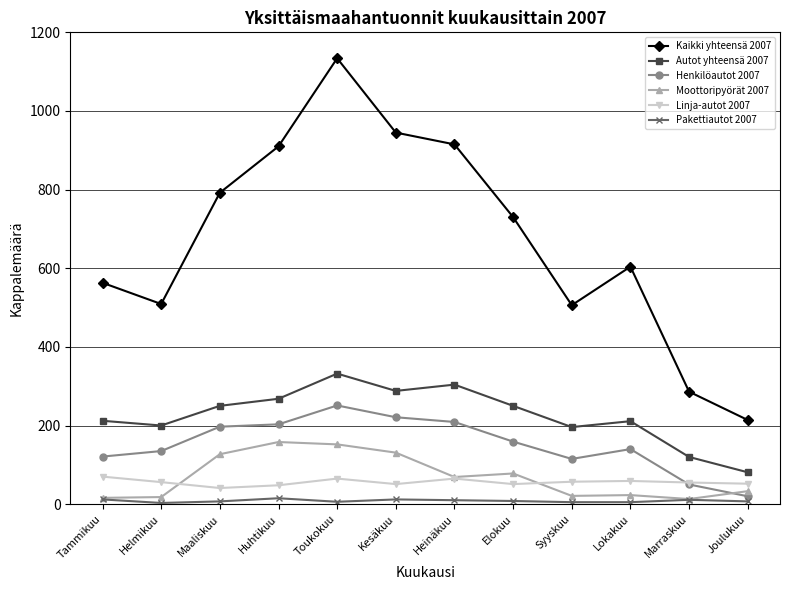

Which series has the widest spread of values?

Kaikki yhteensä 2007